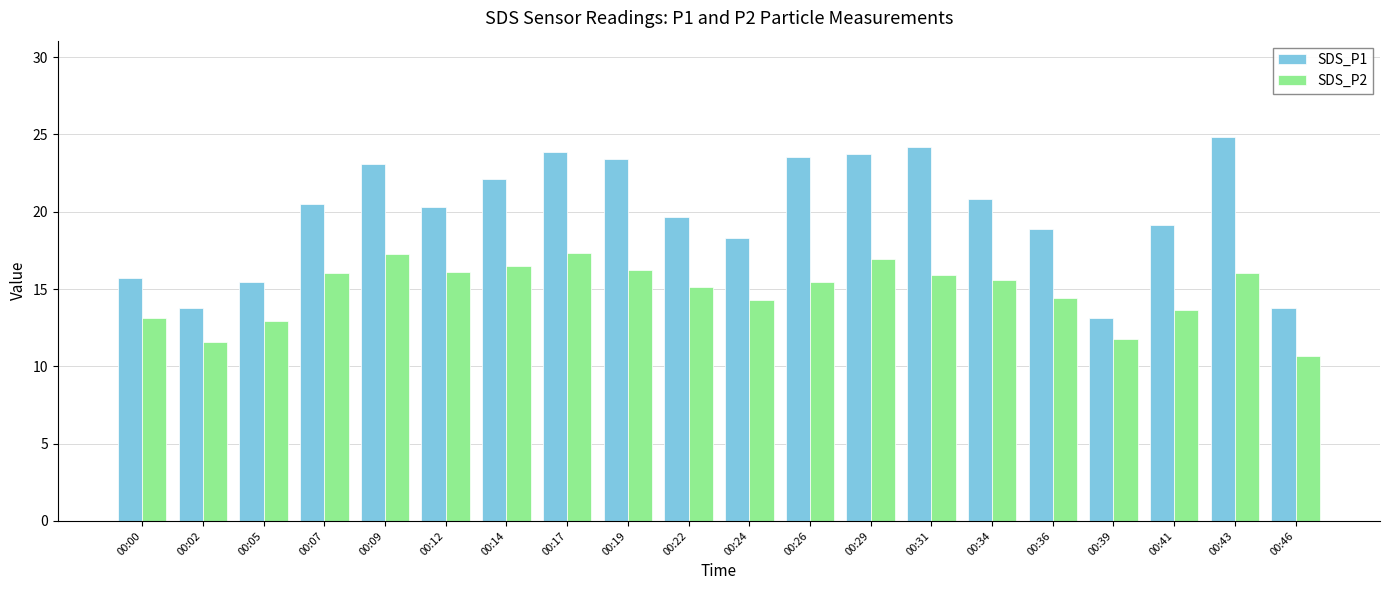

What are all the series names shown in the legend?

SDS_P1, SDS_P2